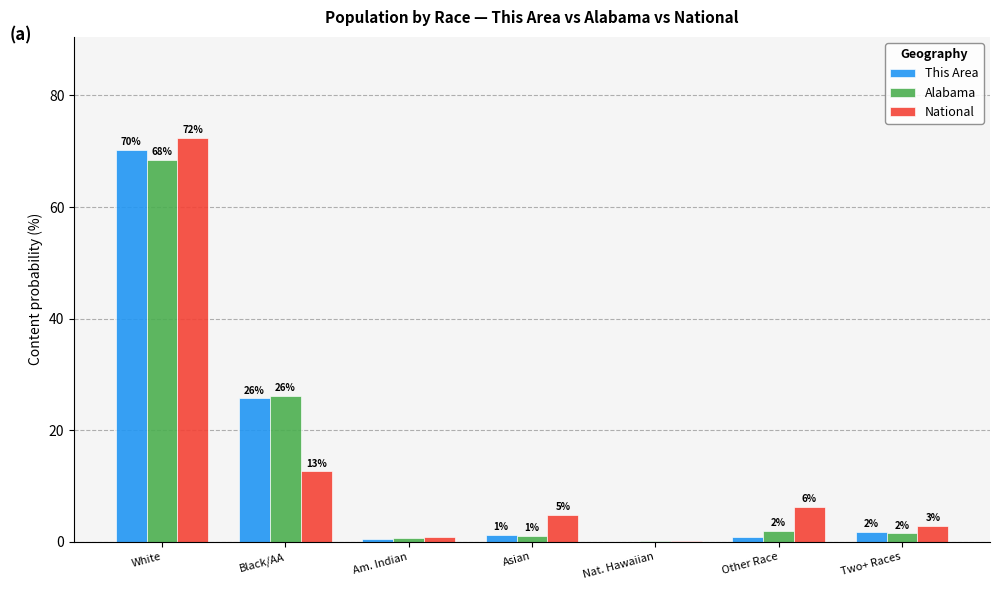

Reading left to right, list all the values displayed in this chart.

This Area: White=70.2	Black/AA=25.7	Am. Indian=0.5	Asian=1.2	Nat. Hawaiian=0.0	Other Race=0.8	Two+ Races=1.7
Alabama: White=68.5	Black/AA=26.2	Am. Indian=0.6	Asian=1.1	Nat. Hawaiian=0.1	Other Race=2.0	Two+ Races=1.5
National: White=72.4	Black/AA=12.6	Am. Indian=0.9	Asian=4.8	Nat. Hawaiian=0.2	Other Race=6.2	Two+ Races=2.9